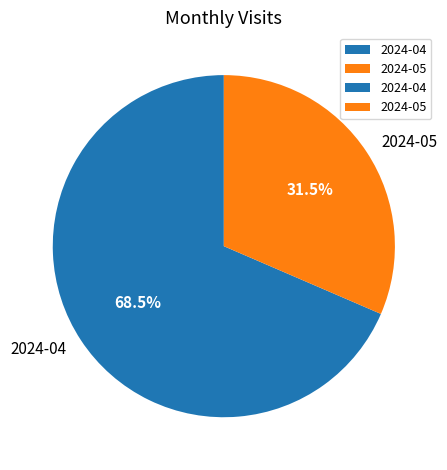

To the nearest percent, what is the average slice percentage?

50%